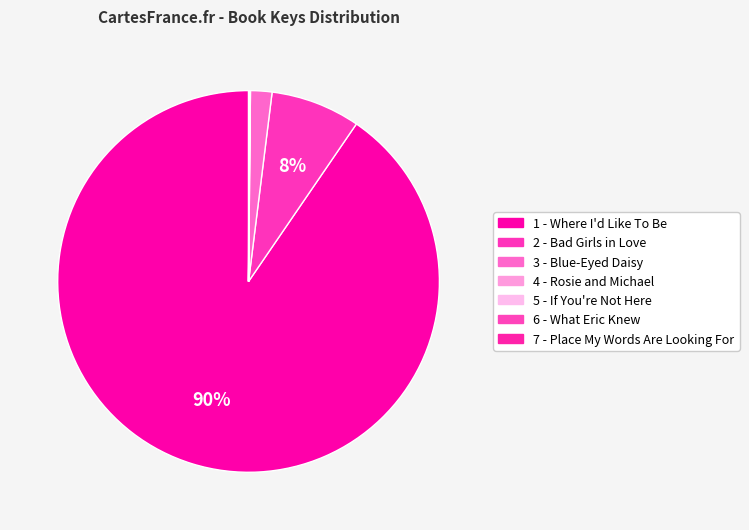

Which category accounts for the majority?

1 - Where I'd Like To Be